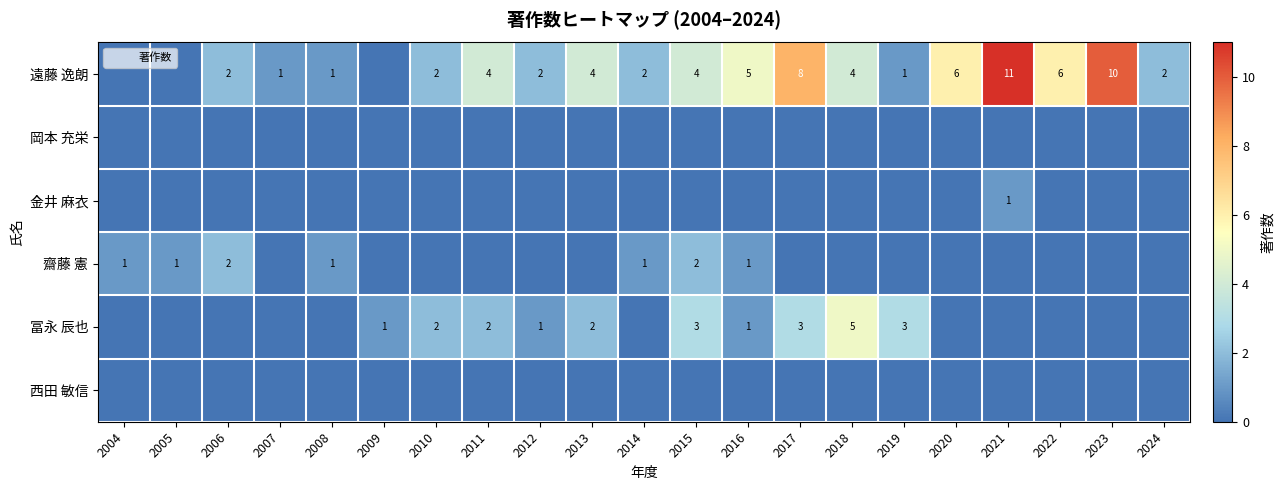

Rank the categories by 金井 麻衣 value from highest to lowest.

2021, 2004, 2005, 2006, 2007, 2008, 2009, 2010, 2011, 2012, 2013, 2014, 2015, 2016, 2017, 2018, 2019, 2020, 2022, 2023, 2024